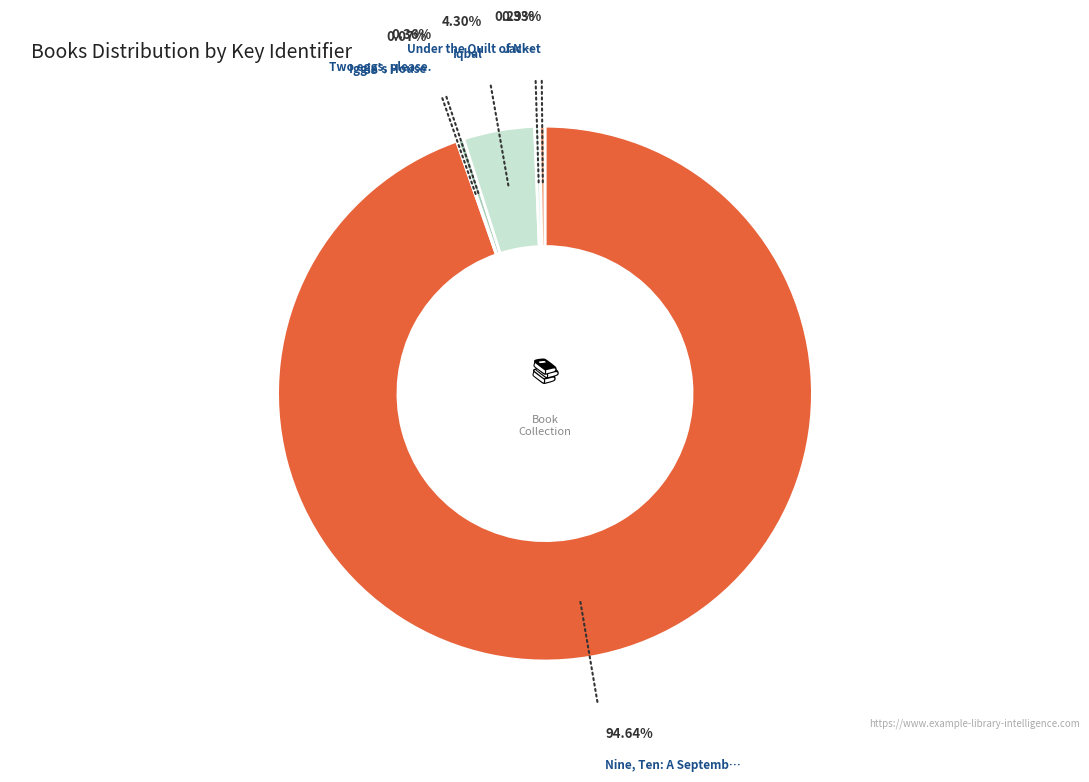

To the nearest percent, what is the difference between the largest and smallest slice percentages?

95%